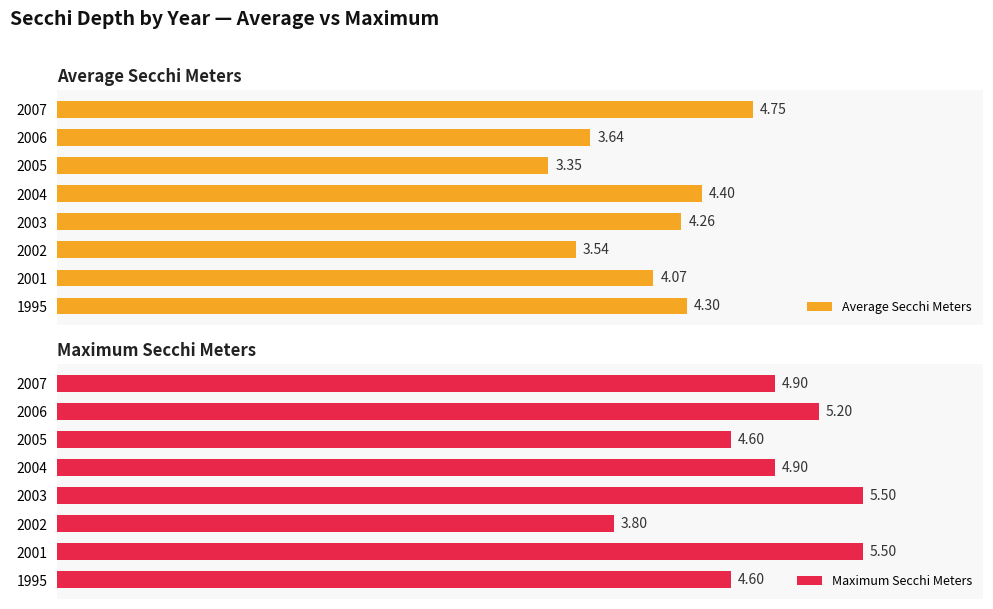

Reading left to right, transcribe all the data shown in this chart.

Average Secchi Meters: 4.3	4.1	3.5	4.3	4.4	3.4	3.6	4.8
Maximum Secchi Meters: 4.6	5.5	3.8	5.5	4.9	4.6	5.2	4.9